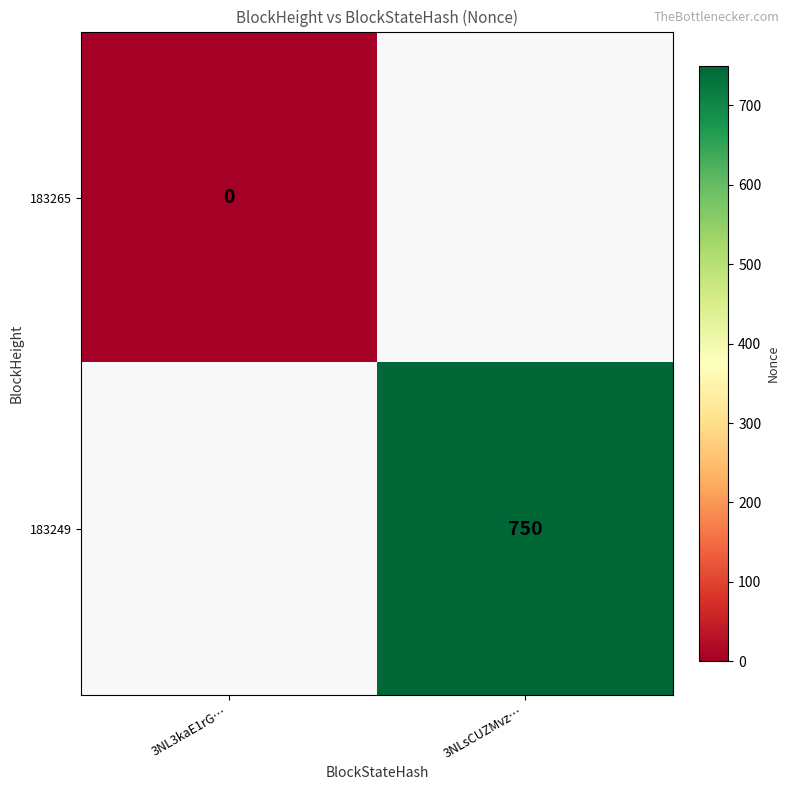

Which category has the highest value in the 183265 series?

3NL3kaE1rG…